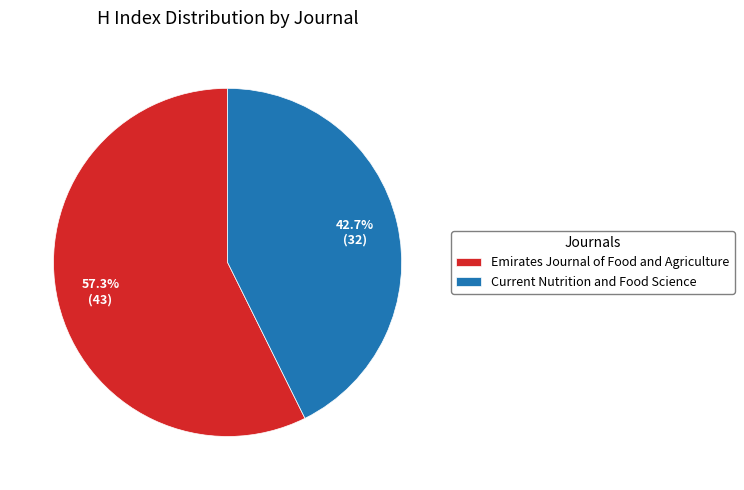

How many slices are in this pie chart?

2